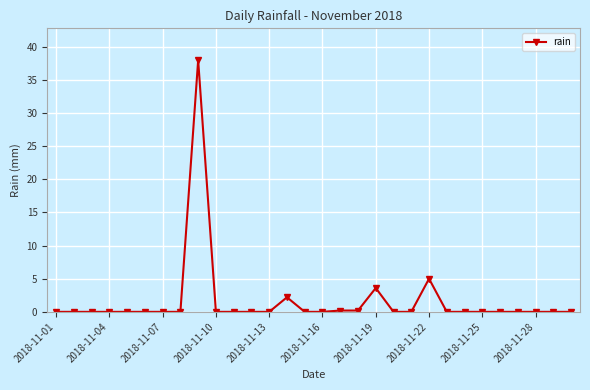

What is the average value?

1.6